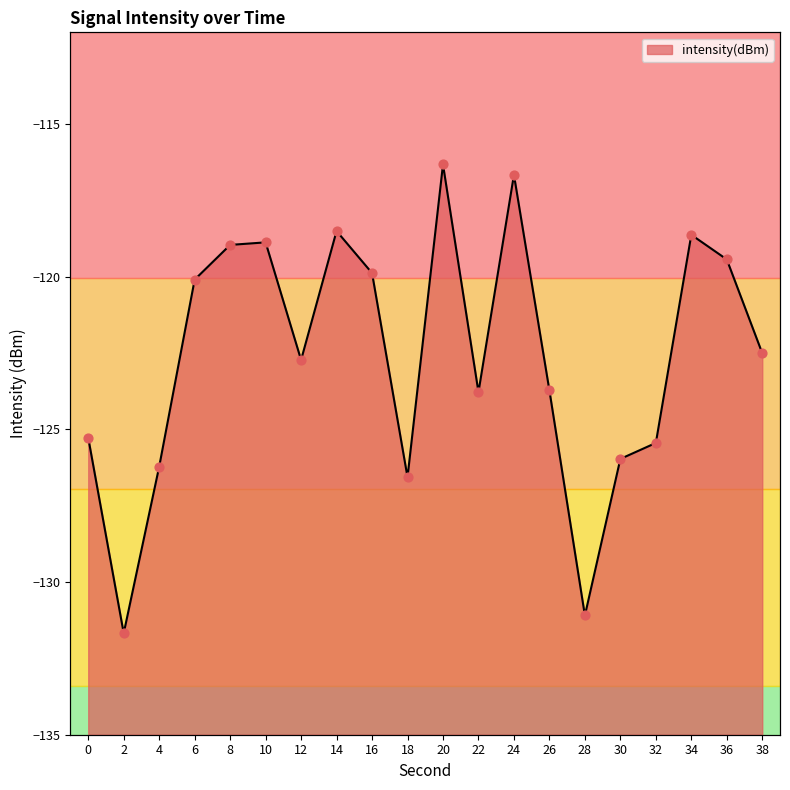

Between 6 and 8, which is larger?

8